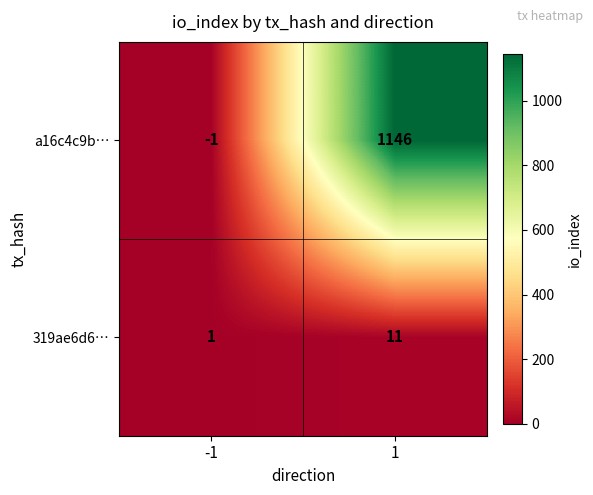

Is the value of 319ae6d6… at -1 greater than the value of a16c4c9b… at -1?

Yes